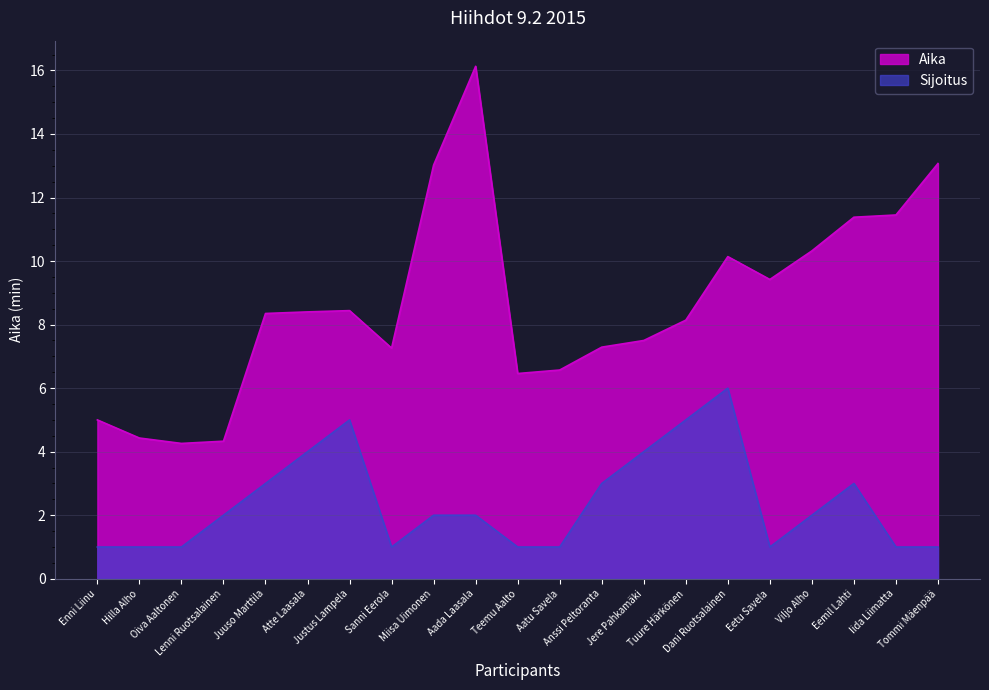

How many interior local valleys does the Aika series have?

4